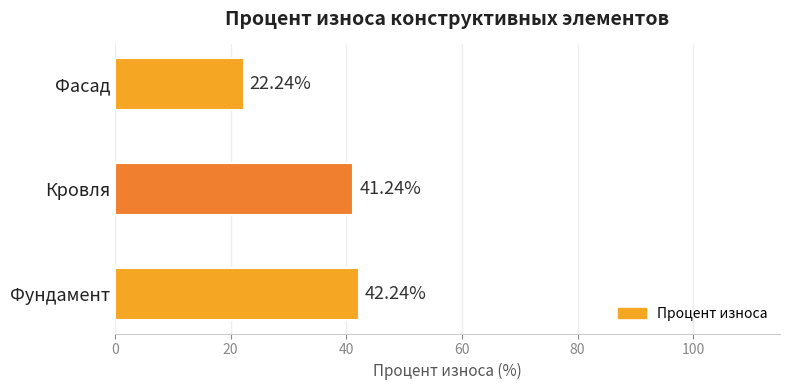

List the labels in order of value, largest first.

Фундамент, Кровля, Фасад